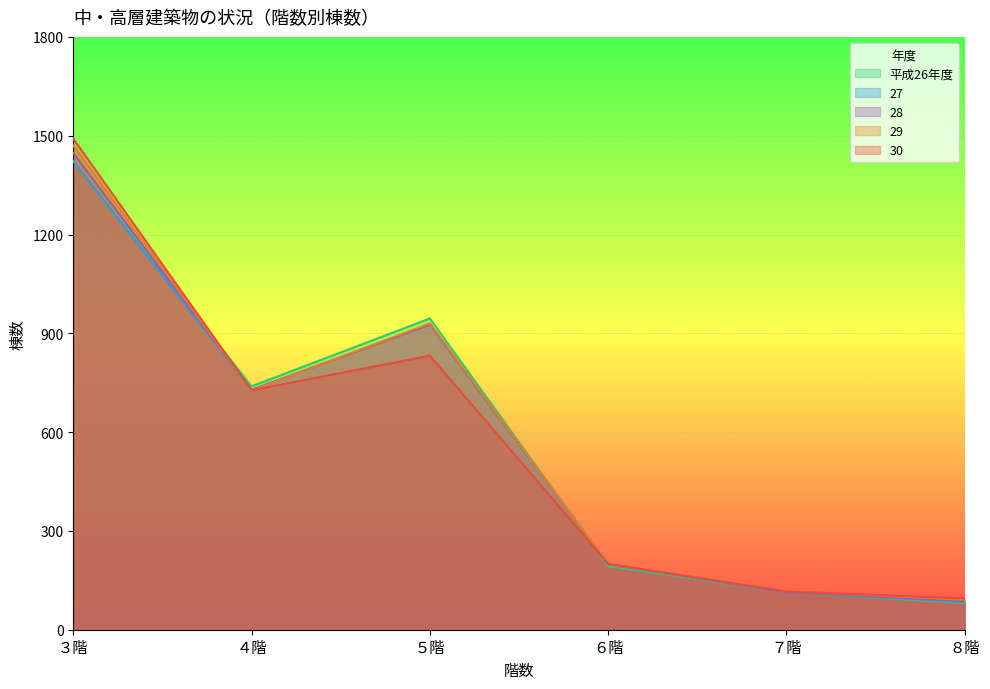

What is the sum of all 30 values?

3461